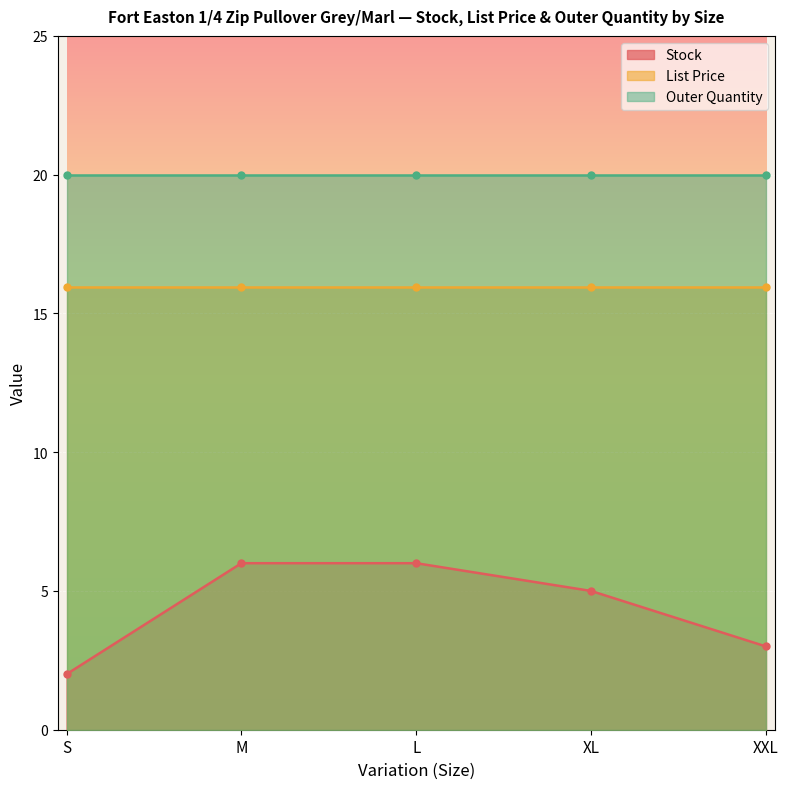

Read the Stock value at XL.

5